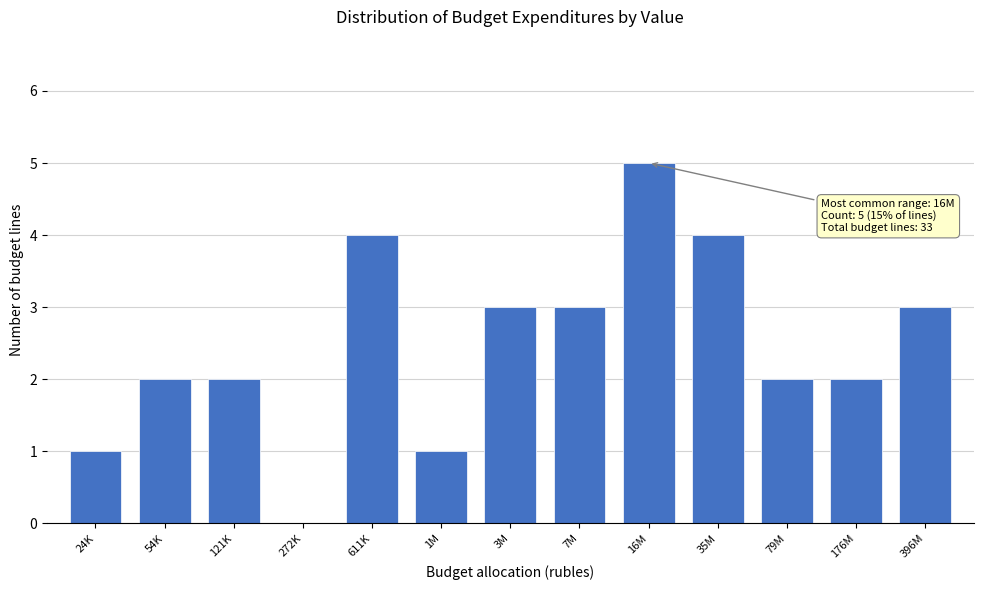

Reading left to right, transcribe all the data shown in this chart.

24K=1	54K=2	121K=2	272K=0	611K=4	1M=1	3M=3	7M=3	16M=5	35M=4	79M=2	176M=2	396M=3